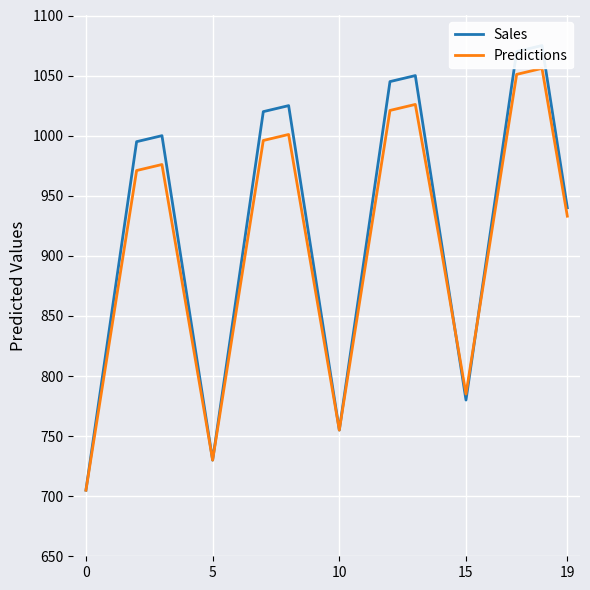

List the series in order of their peak value, lowest first.

Predictions, Sales